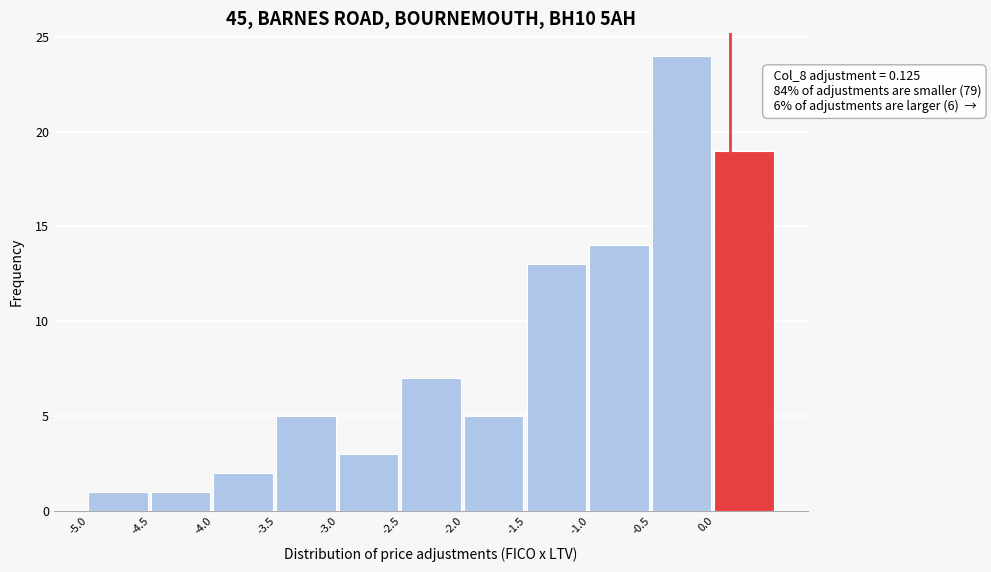

Over which range of the x-axis is the bar tallest?

-0.5 to 0.0